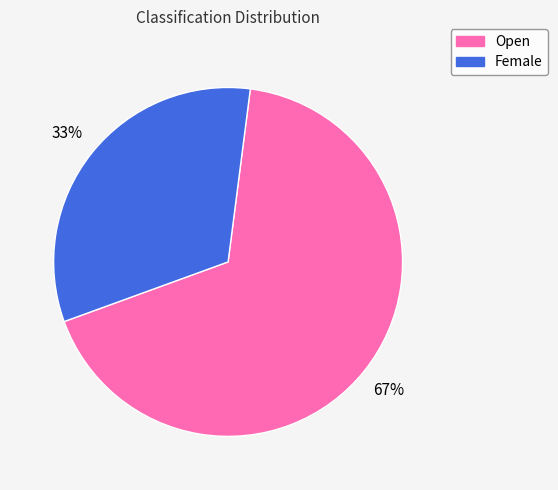

Is Female the majority of the pie?

No